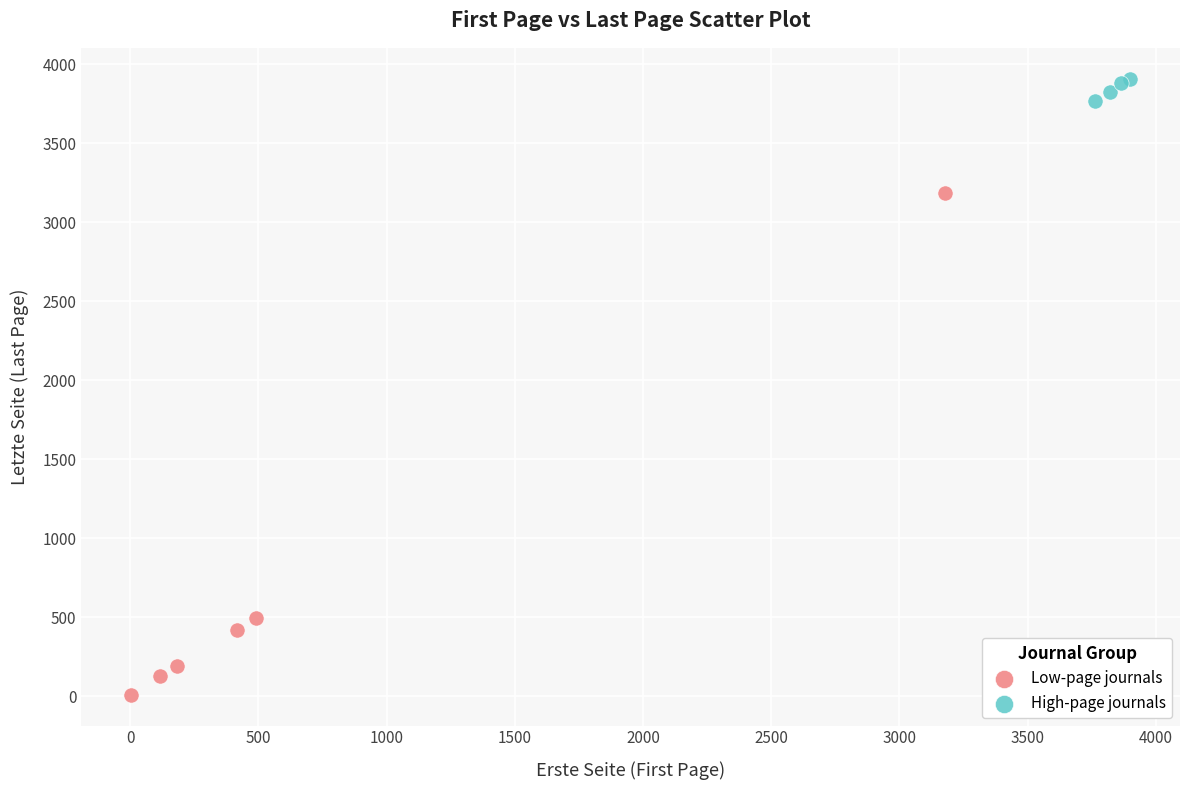

Which series has the largest Y range (max minus min)?

Low-page journals